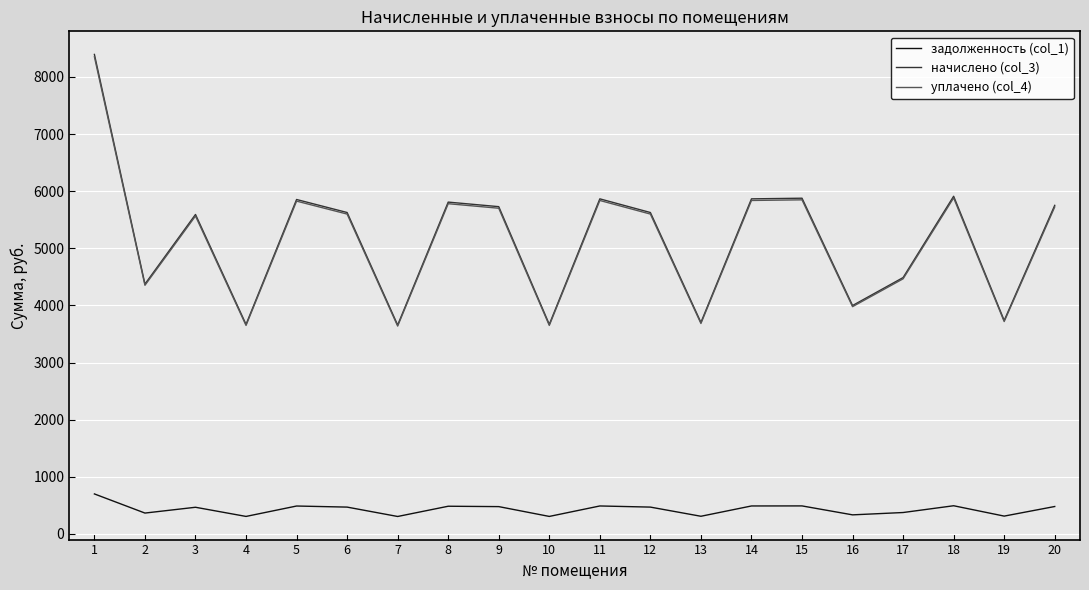

What is the total value across all series at 1?

17444.7